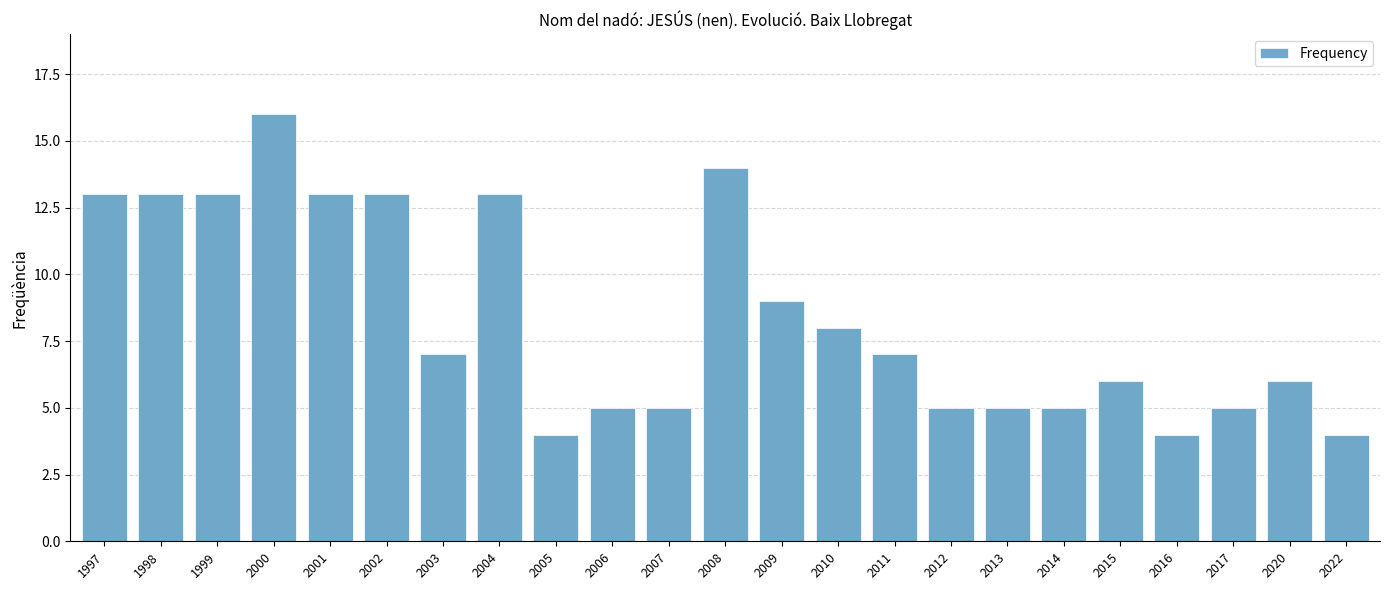

What is the minimum value shown in the chart?

4